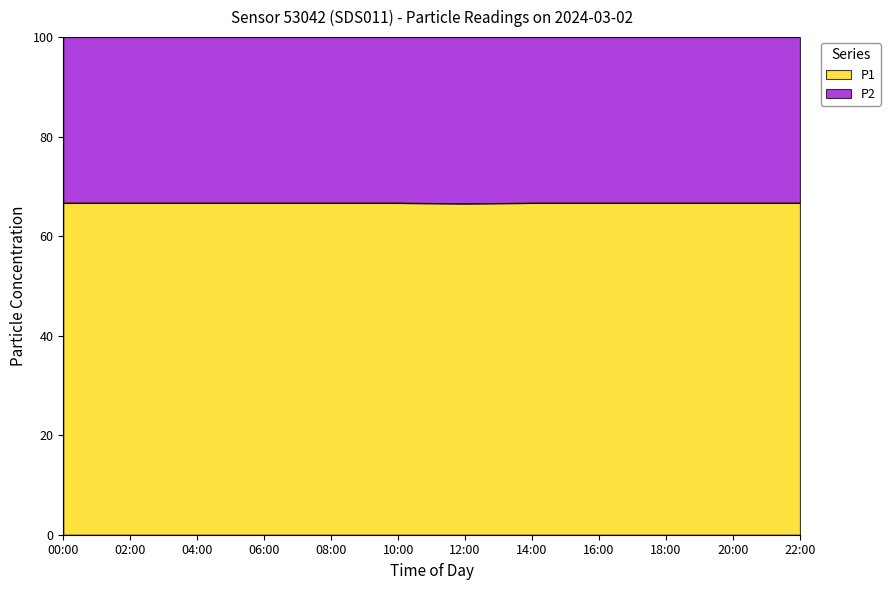

Does the chart display data point markers on the line(s)?

No